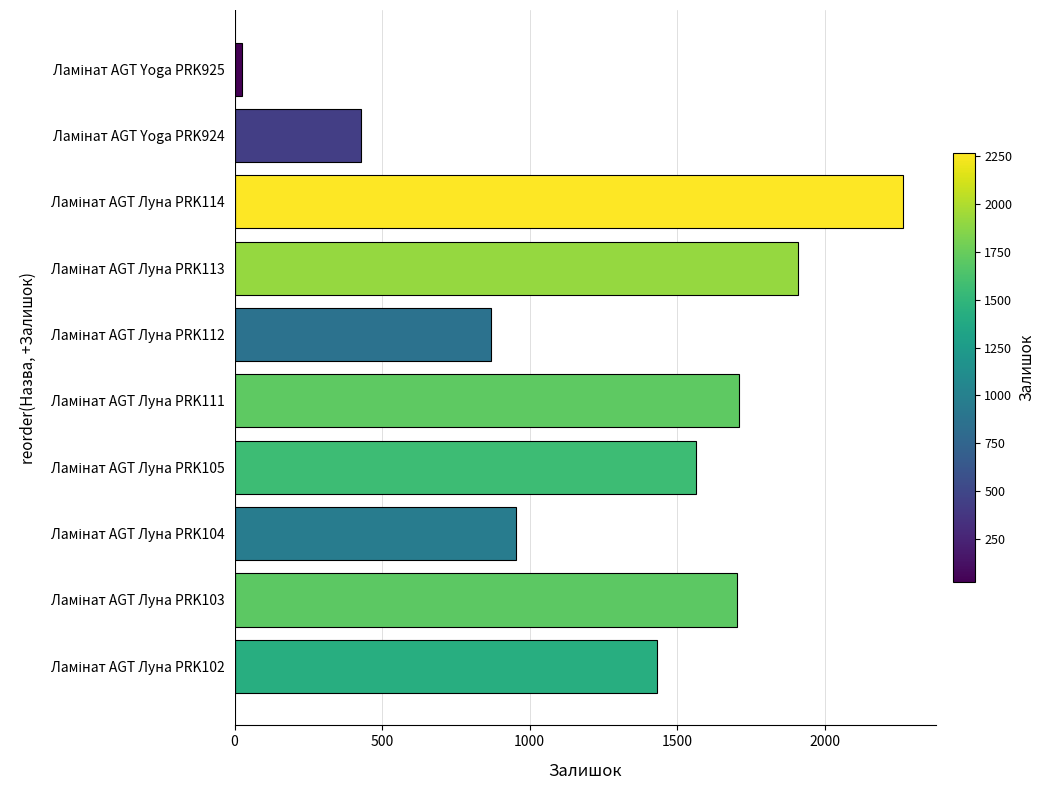

What is the difference between the second highest and minimum values?

1883